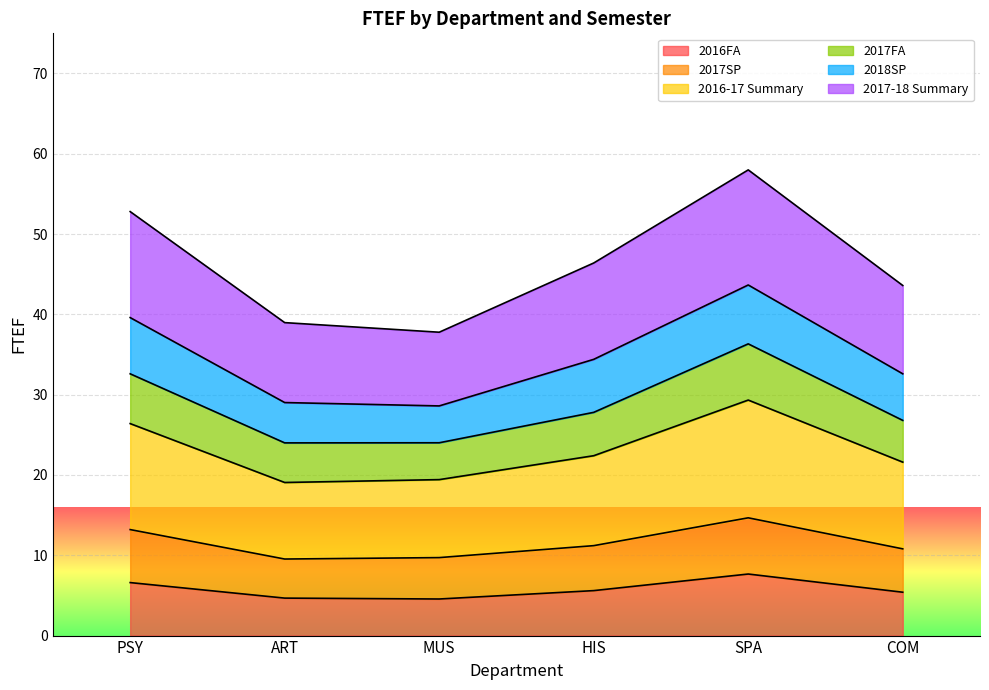

What is the total value across all series at ART?

39.0